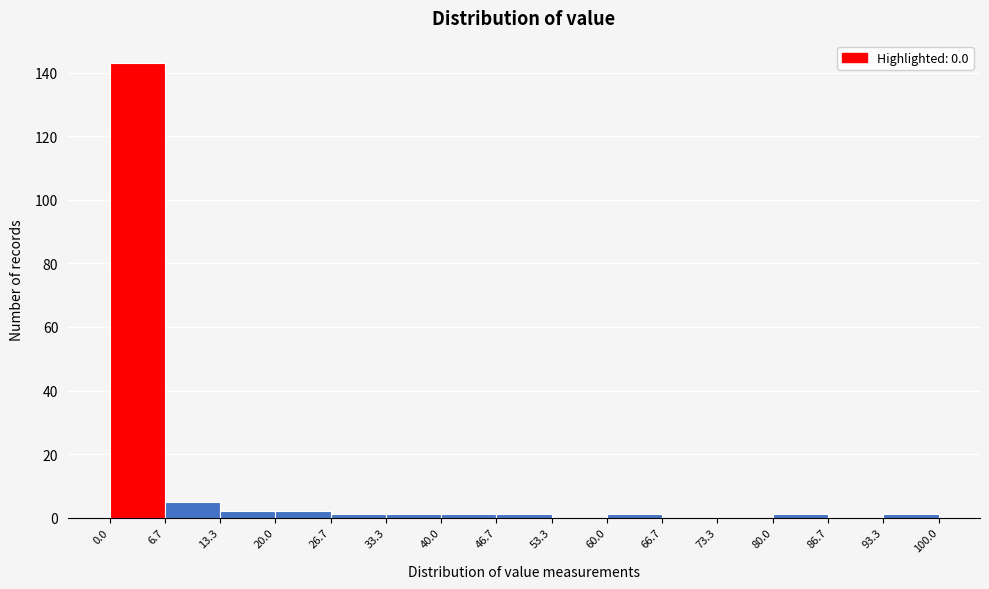

Which range on the x-axis has the tallest bar?

0.0 to 6.7